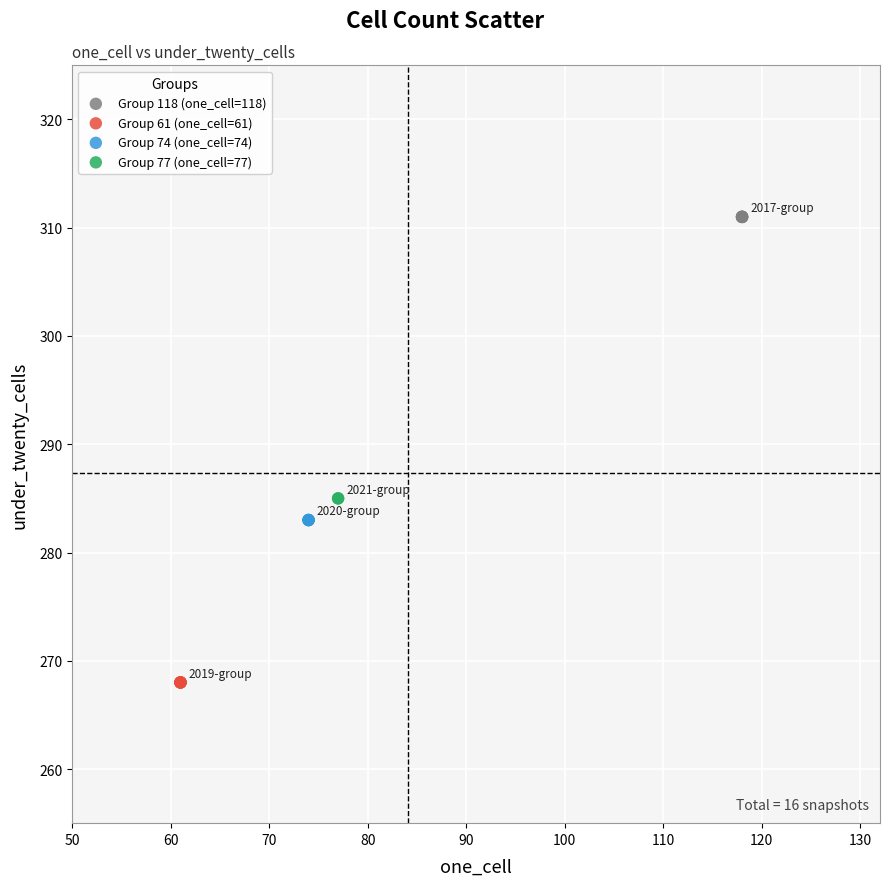

What are all the series names shown in the legend?

Group 118 (one_cell=118), Group 61 (one_cell=61), Group 74 (one_cell=74), Group 77 (one_cell=77)